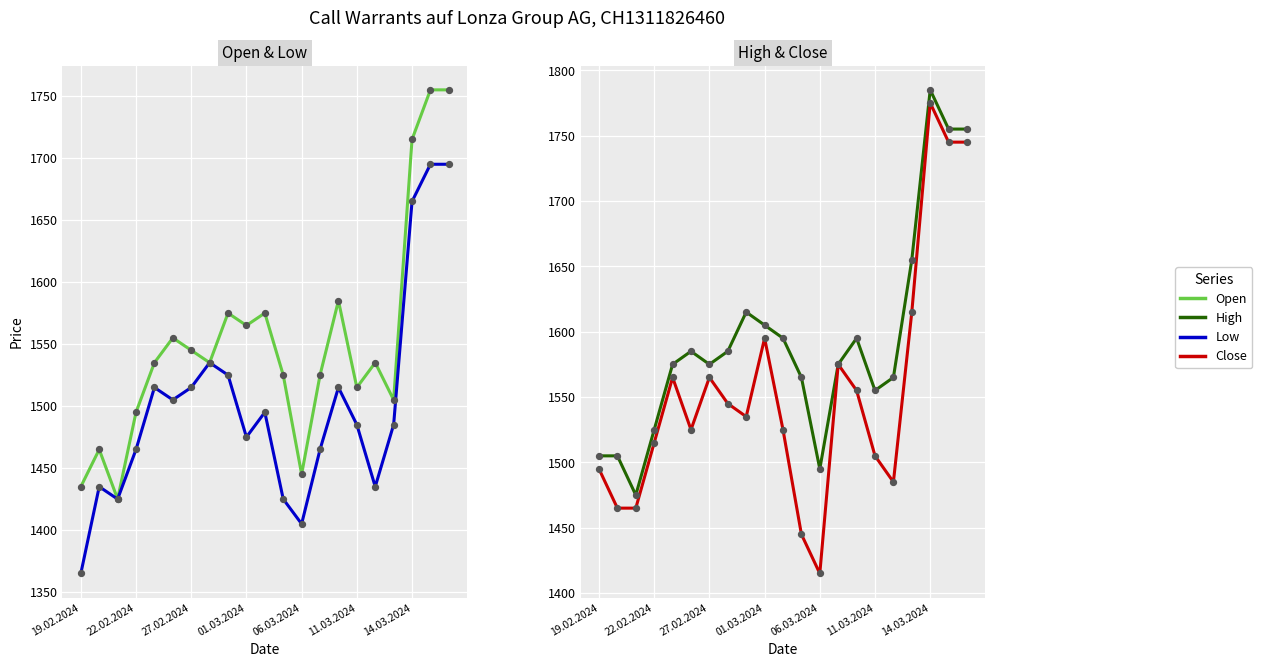

Is the value of Low at 18 greater than the value of High at 06.03.2024?

Yes